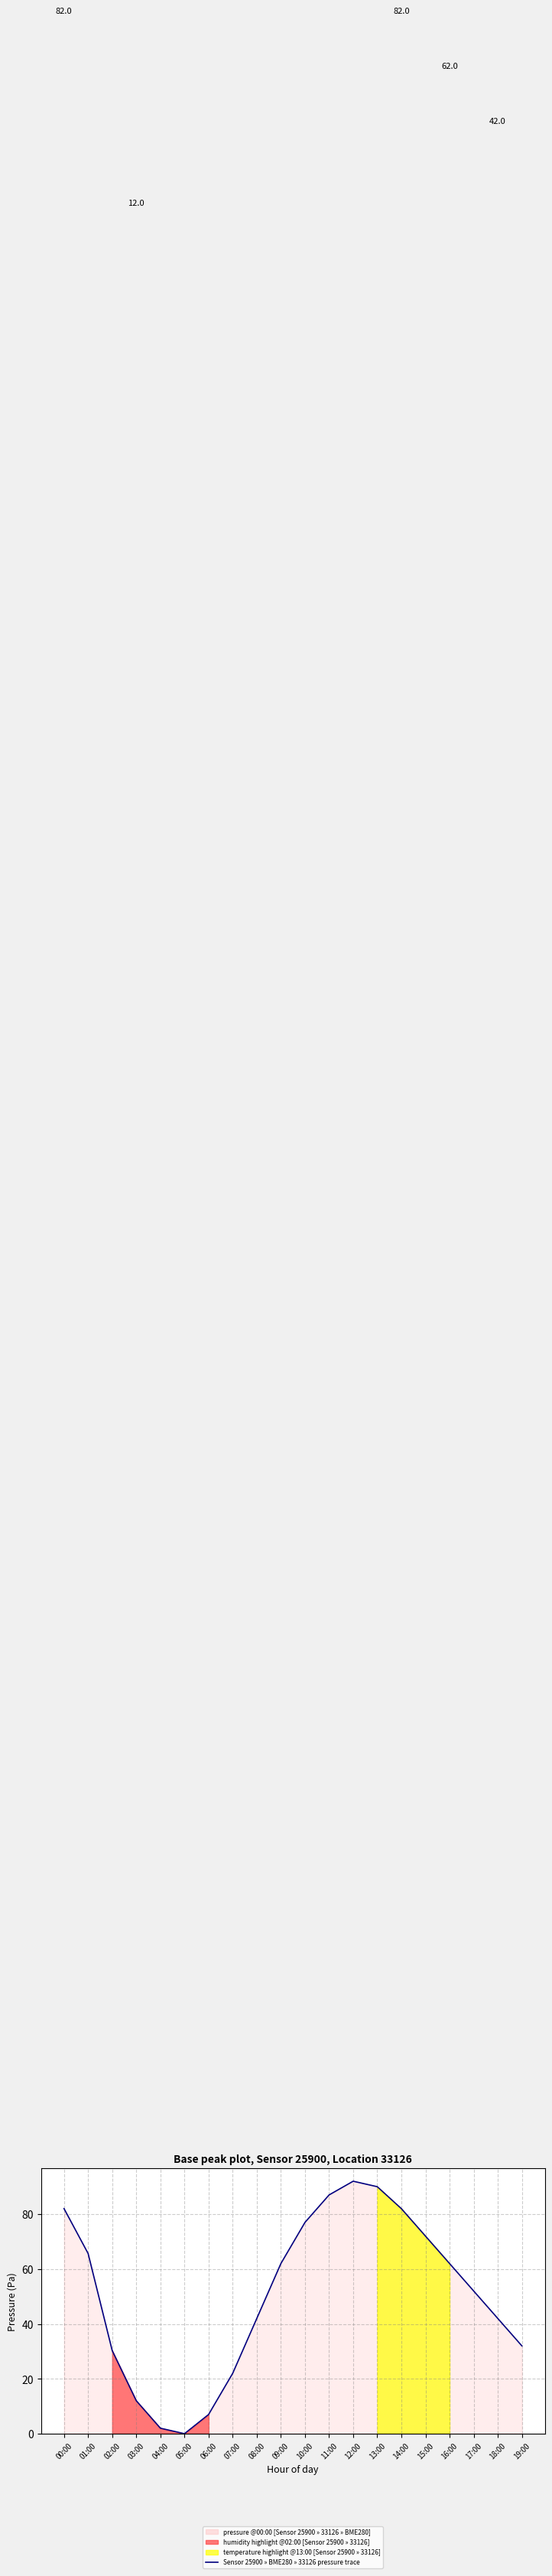

Rank the categories by value from highest to lowest.

12:00, 13:00, 11:00, 00:00, 14:00, 10:00, 15:00, 01:00, 09:00, 16:00, 17:00, 08:00, 18:00, 19:00, 02:00, 07:00, 03:00, 06:00, 04:00, 05:00